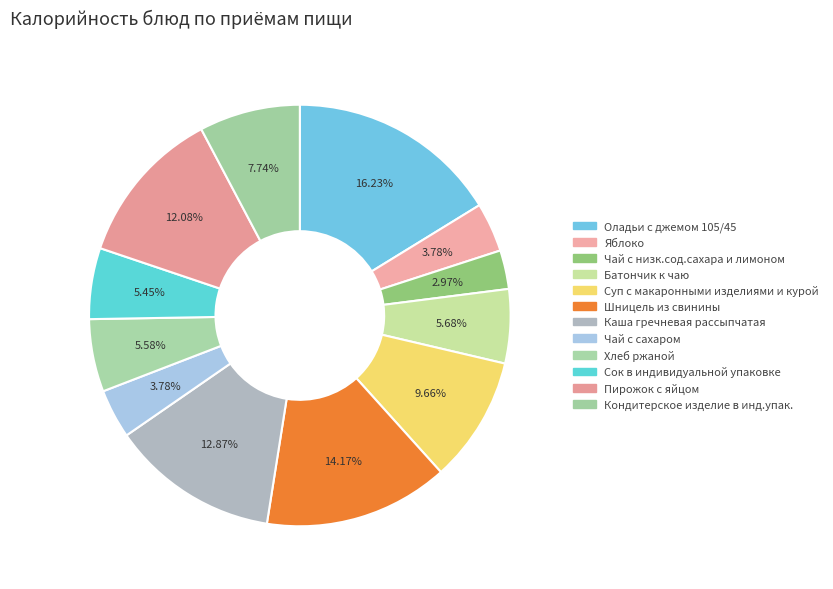

What is the ratio of the value at Яблоко to the value at Хлеб ржаной?

0.7